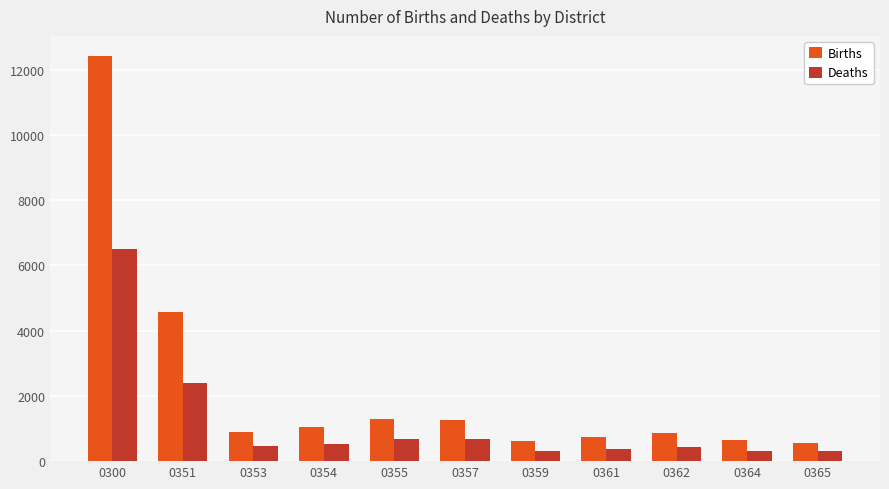

Which category has the highest value in the Deaths series?

0300